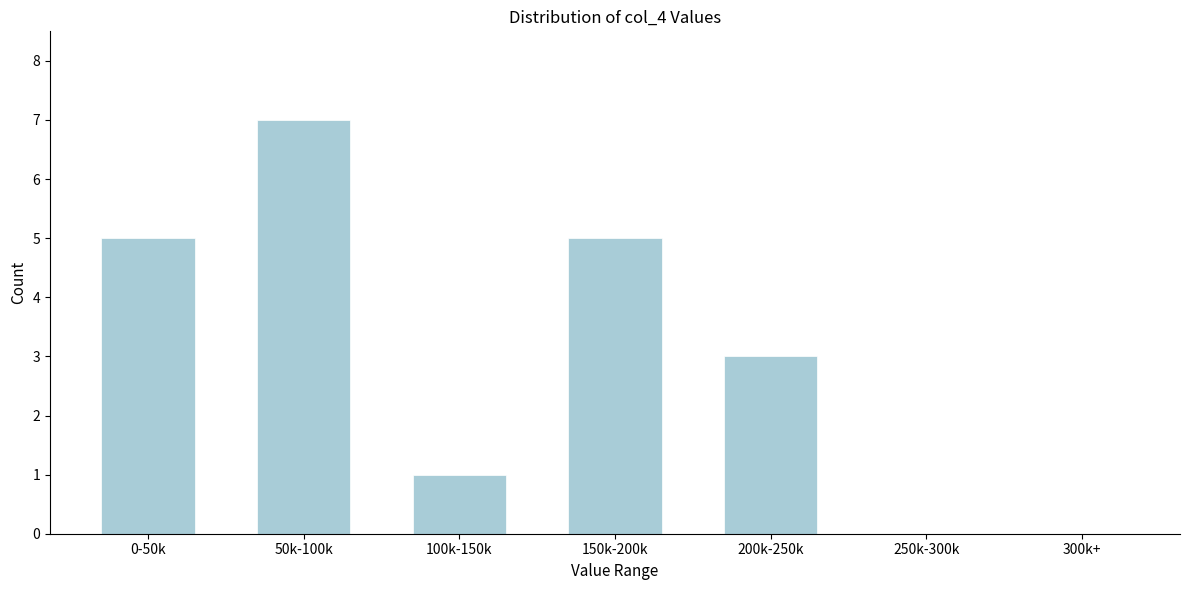

Reading left to right, list all the values displayed in this chart.

0-50k=5	50k-100k=7	100k-150k=1	150k-200k=5	200k-250k=3	250k-300k=0	300k+=0